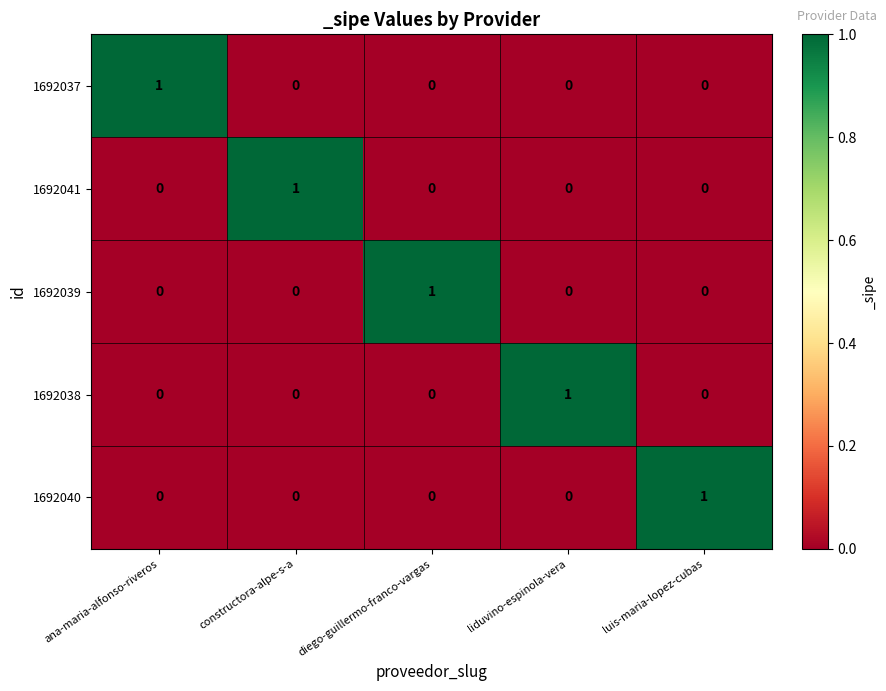

Is it true that 1692038 equals 0 at luis-maria-lopez-cubas?

True